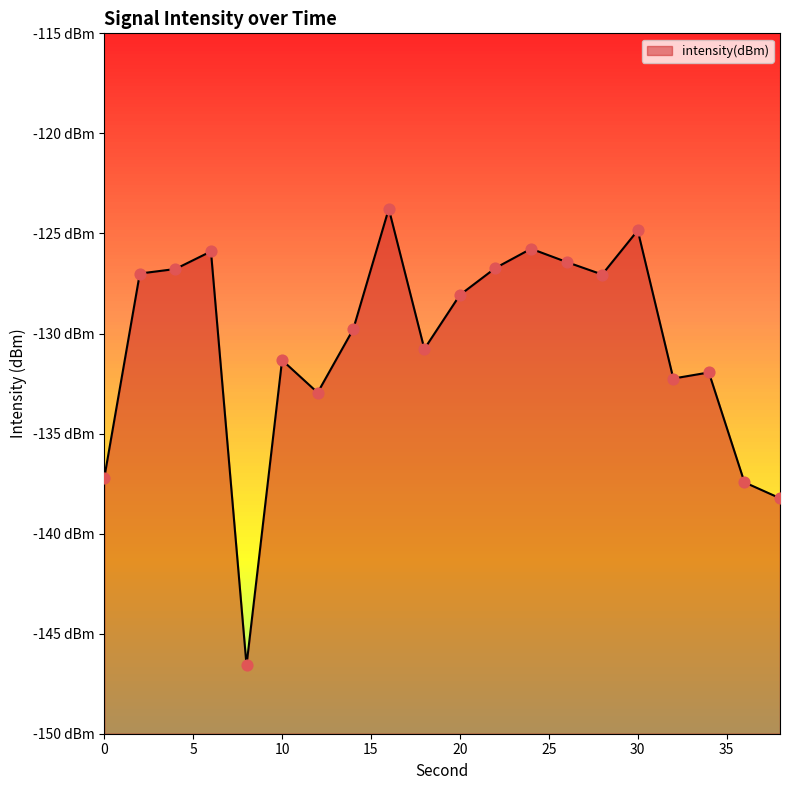

What is the change in value from 12 to 18?

+2.2